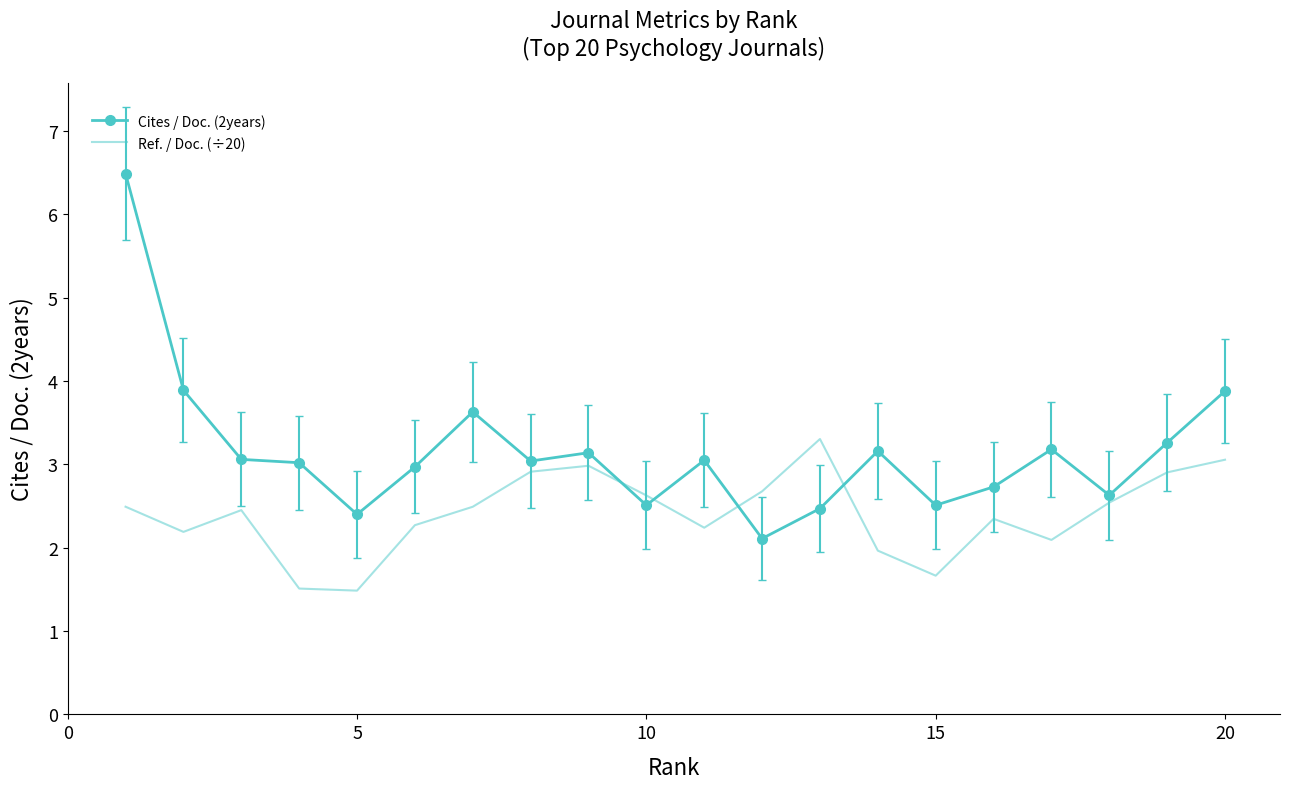

List the series in order of their peak value, lowest first.

Ref. / Doc. (÷20), Cites / Doc. (2years)